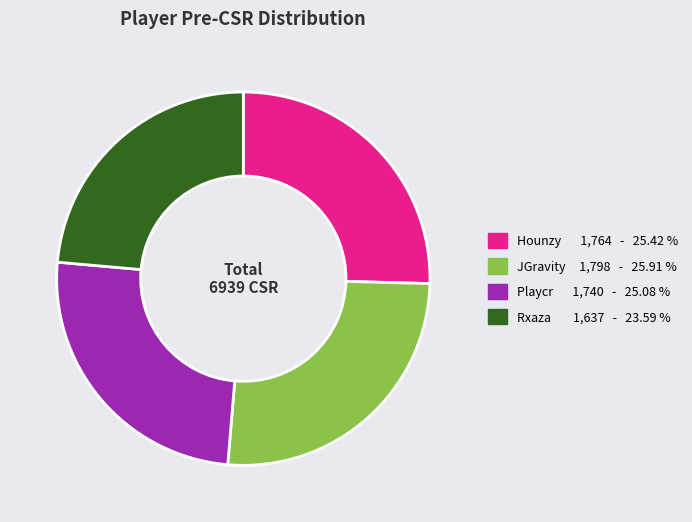

Do Playcr and Rxaza together represent more than half of the pie?

No